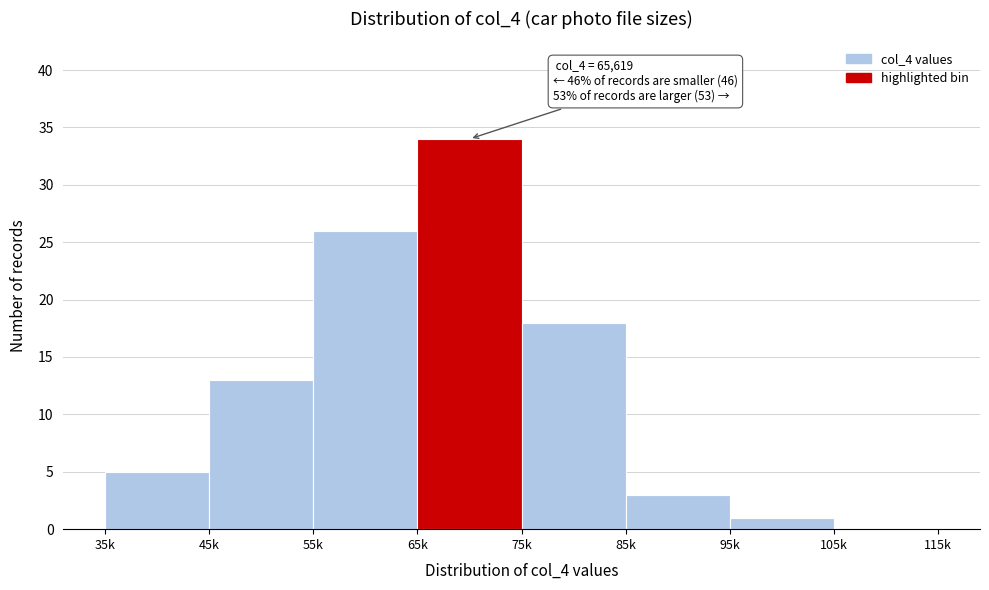

Reading left to right, what are all the values shown in this chart?

35k=5	45k=13	55k=26	65k=34	75k=18	85k=3	95k=1	105k=0